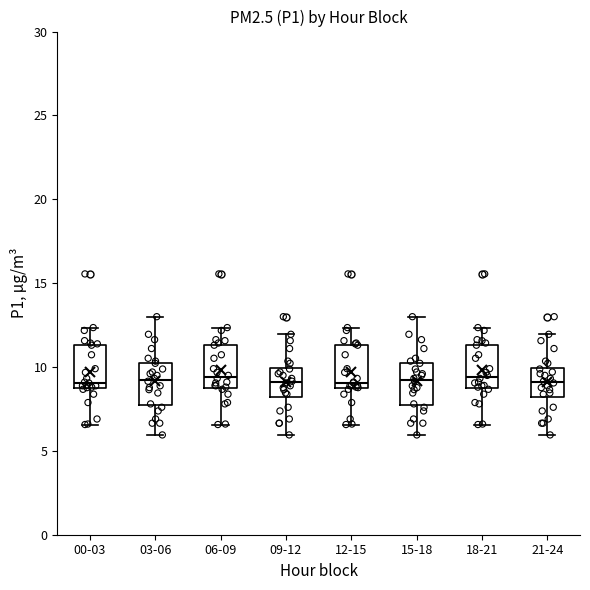

Reading left to right, read every box against the y-axis: the position of its median line, the range the box covers, and the ends of its whiskers. The values are not printed on the chart, so give them approximately, as read against the axis.

00-03: median 9.0, box 8.5 to 11.5, whiskers 6.5 to 12.5
03-06: median 9.0, box 8.0 to 10.5, whiskers 6.0 to 13.0
06-09: median 9.5, box 9.0 to 11.5, whiskers 6.5 to 12.5
09-12: median 9.0, box 8.0 to 10.0, whiskers 6.0 to 12.0
12-15: median 9.0, box 8.5 to 11.5, whiskers 6.5 to 12.5
15-18: median 9.0, box 8.0 to 10.5, whiskers 6.0 to 13.0
18-21: median 9.5, box 9.0 to 11.5, whiskers 6.5 to 12.5
21-24: median 9.0, box 8.0 to 10.0, whiskers 6.0 to 12.0